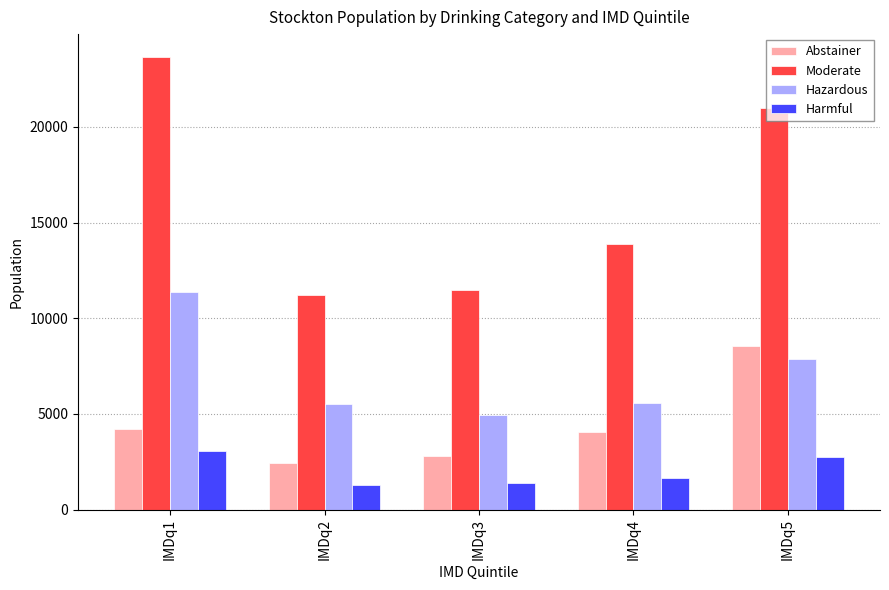

What is the average value of the Moderate series?

16246